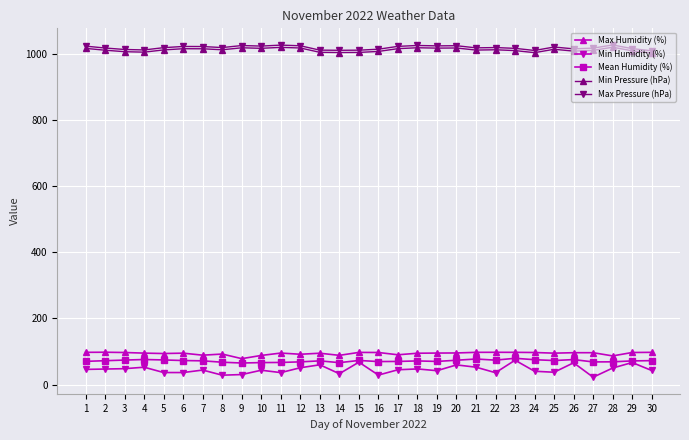

What is the difference between the highest and lowest values at 16?

985.4